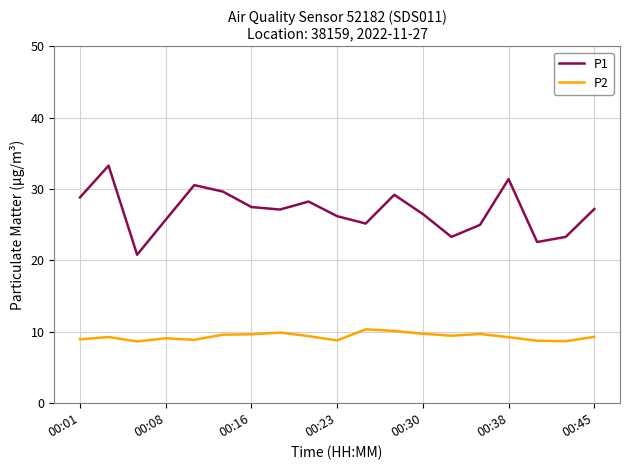

What is the smallest value displayed?

8.7